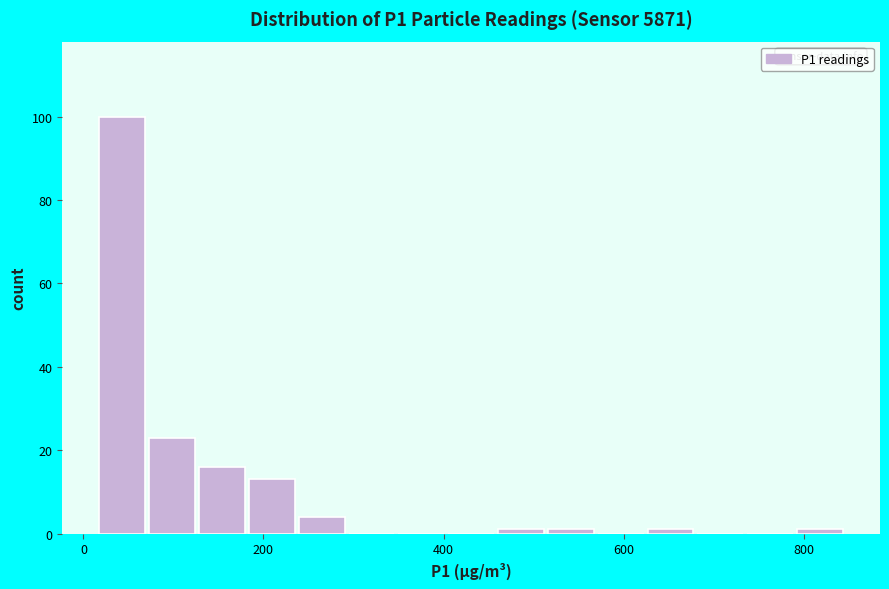

Around what value on the x-axis is the tallest bar? Give the approximate position of its centre, as read against the axis.

40